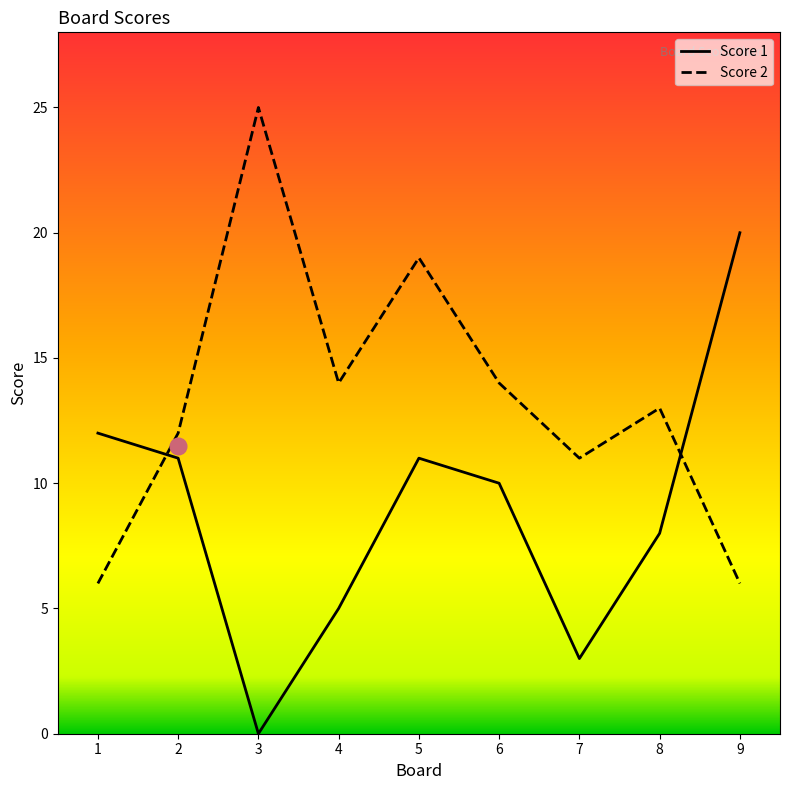

What is the maximum value shown in the chart?

25